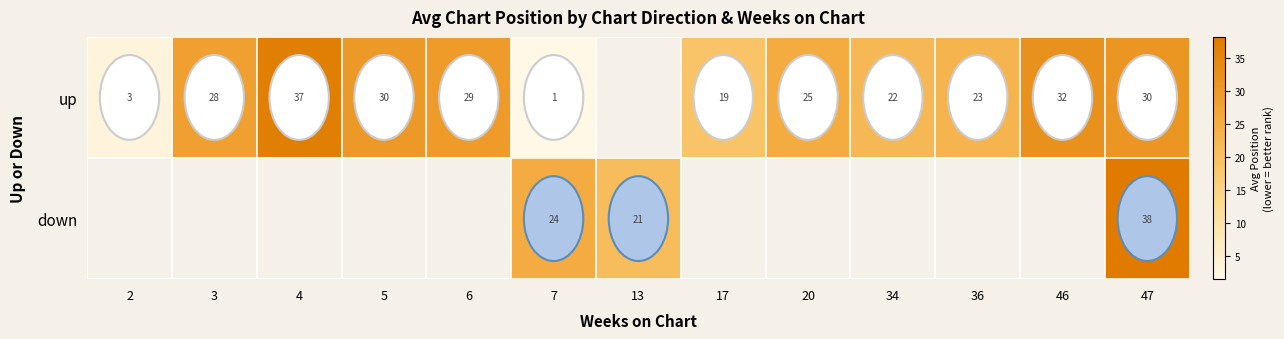

What is the minimum value shown in the chart?

1.5